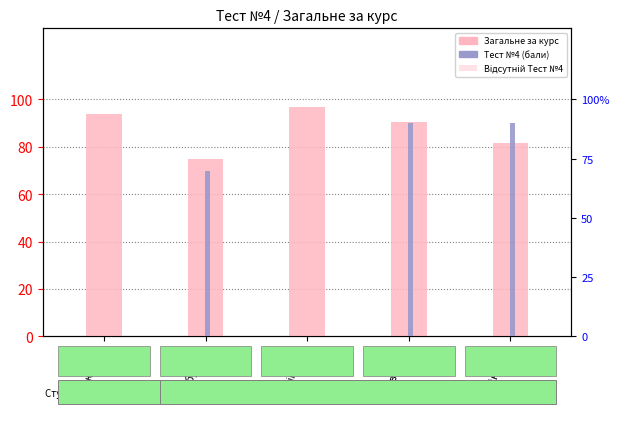

What is the value of the Тест №4 (Бали) bar at the 2nd from the left?

70.0